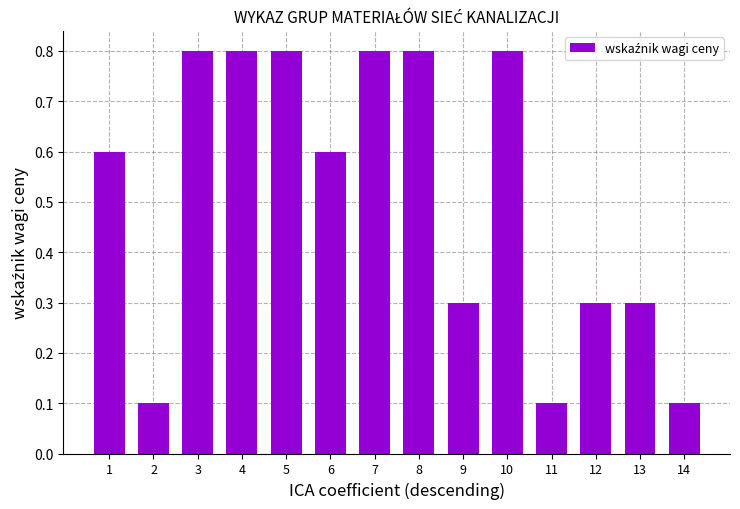

What is the difference between the maximum and minimum values?

0.7